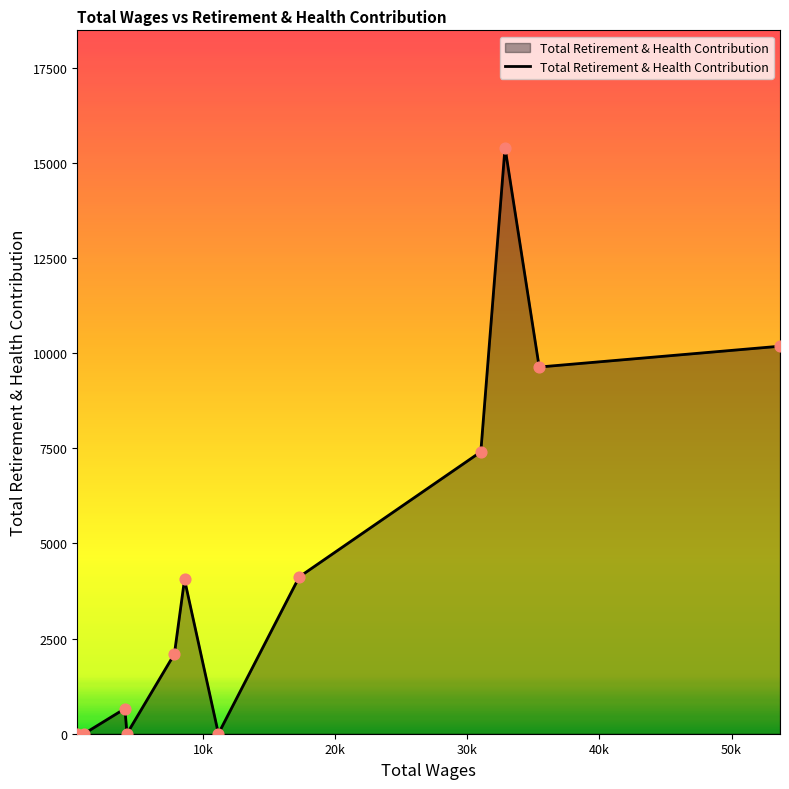

What is the greatest value displayed?

15401